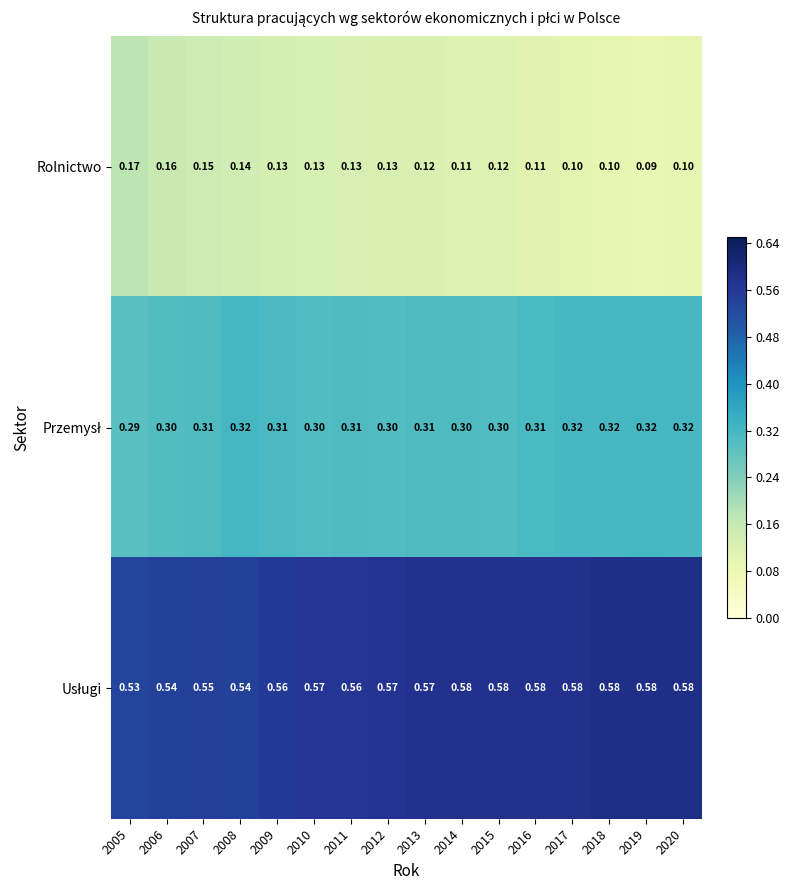

Which series has the largest range (max minus min)?

Rolnictwo